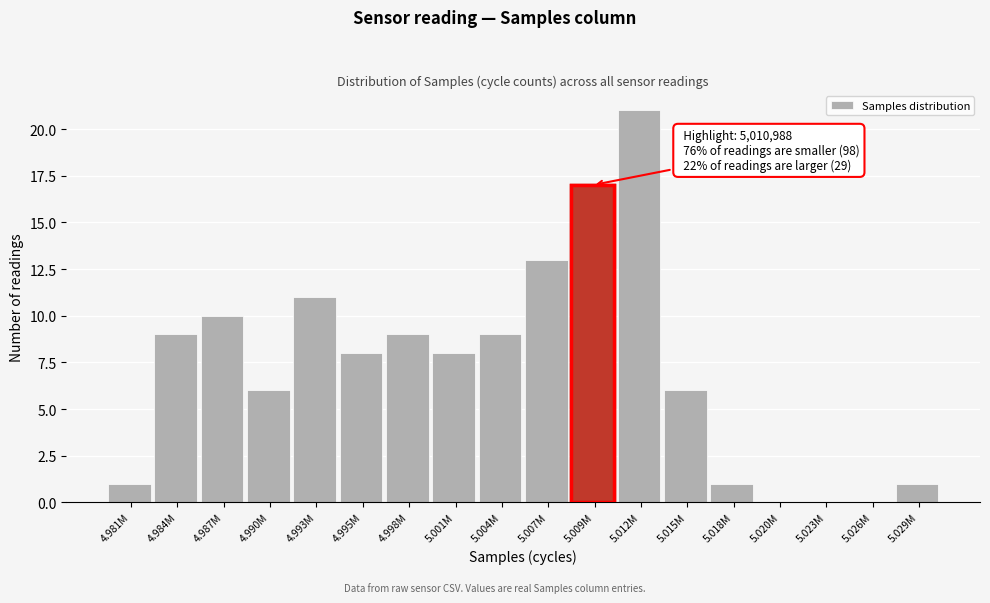

Reading right to left, transcribe all the data shown in this chart.

5.029M=1	5.026M=0	5.023M=0	5.020M=0	5.018M=1	5.015M=6	5.012M=21	5.009M=17	5.007M=13	5.004M=9	5.001M=8	4.998M=9	4.995M=8	4.993M=11	4.990M=6	4.987M=10	4.984M=9	4.981M=1